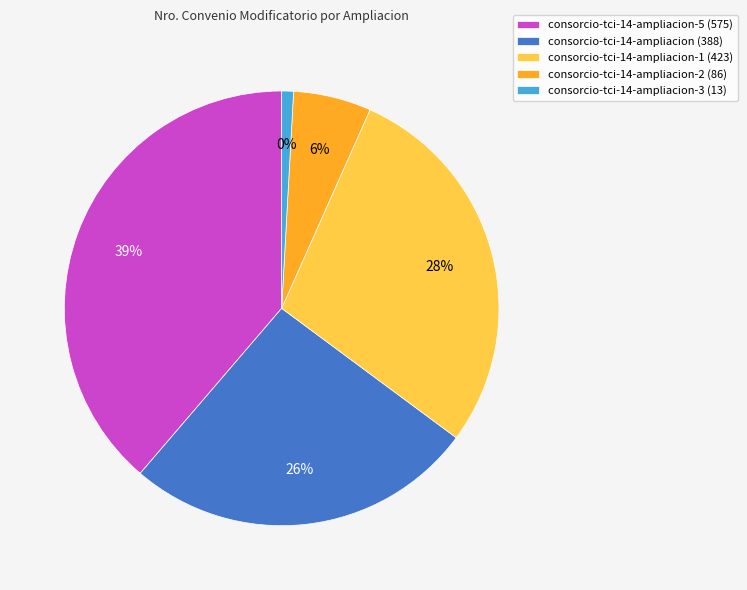

Is consorcio-tci-14-ampliacion-2 the majority of the pie?

No